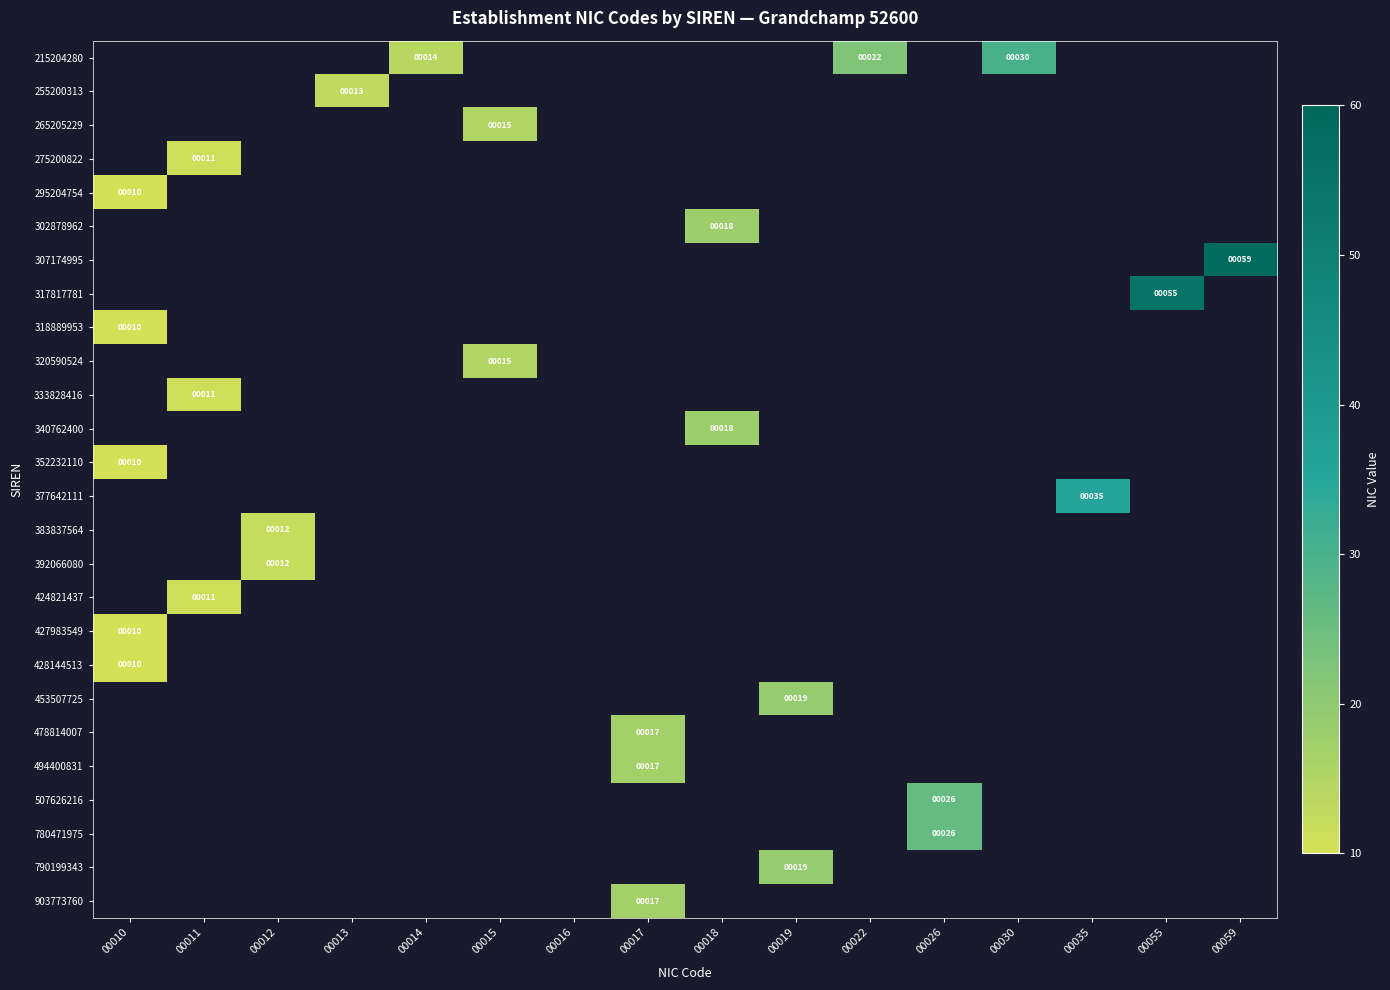

Is it true that 377642111 equals 46.2 at 00035?

False